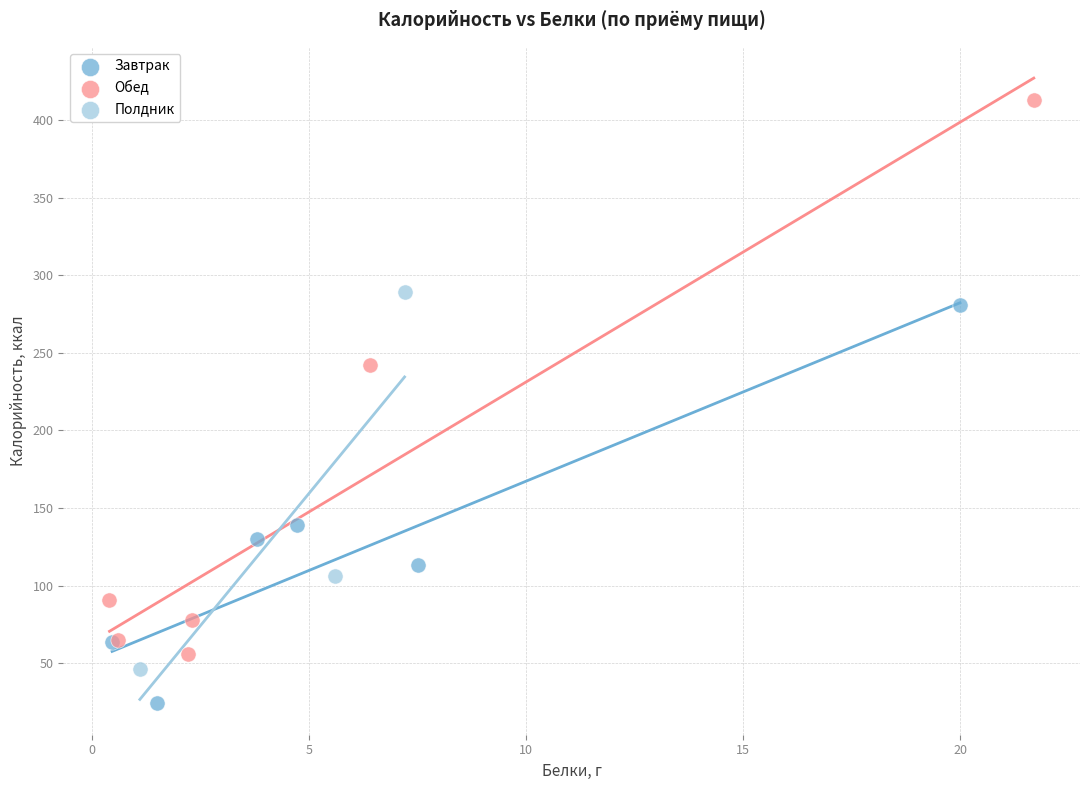

Which series has the widest spread of Y values?

Обед